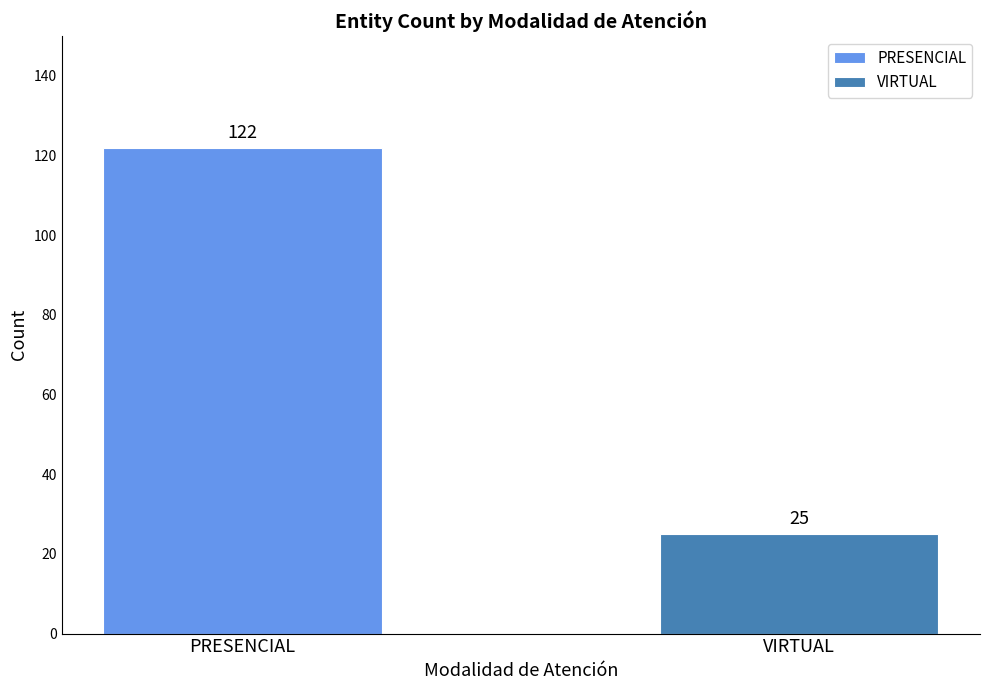

List the series in order of their overall mean, highest first.

PRESENCIAL, VIRTUAL